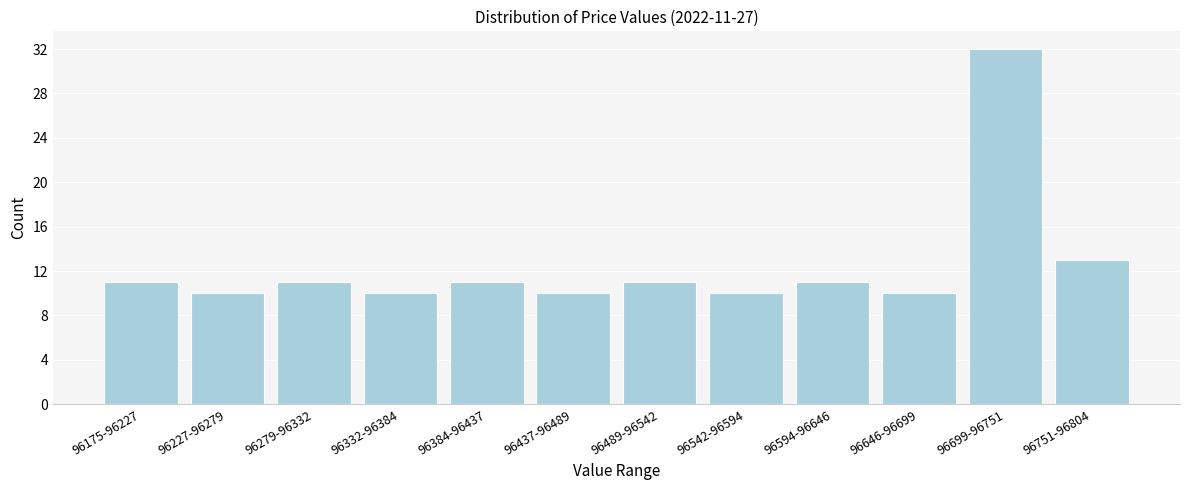

Reading left to right, transcribe all the data shown in this chart.

96175-96227=11	96227-96279=10	96279-96332=11	96332-96384=10	96384-96437=11	96437-96489=10	96489-96542=11	96542-96594=10	96594-96646=11	96646-96699=10	96699-96751=32	96751-96804=13